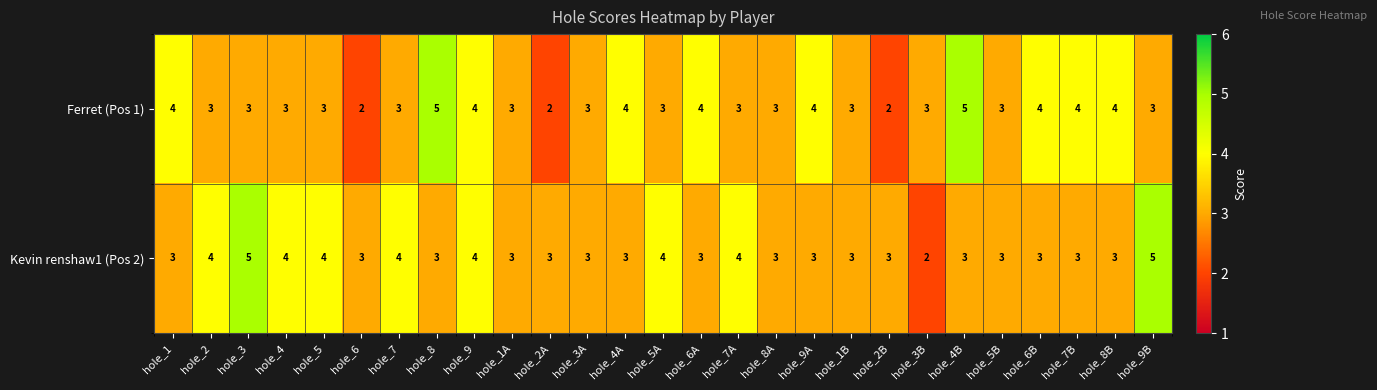

What is the maximum value for Kevin renshaw1 (Pos 2)?

5